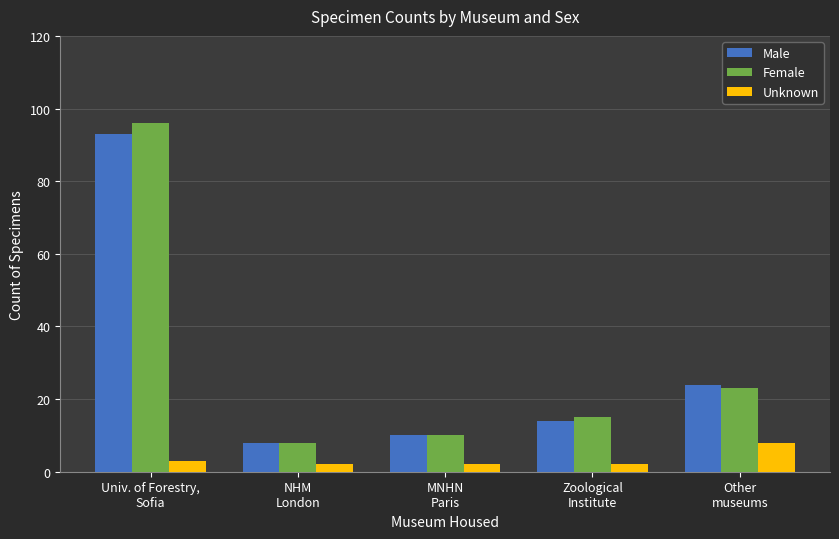

What is the label of the 5th bar from the right?

Univ. of Forestry,
Sofia